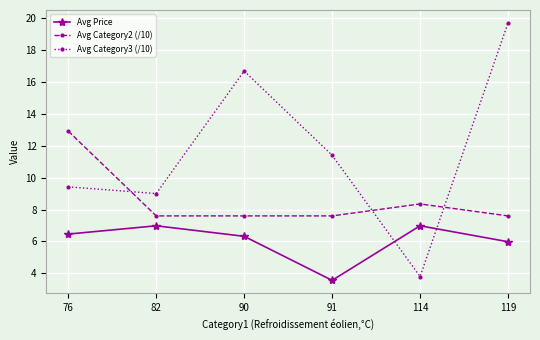

Where is the first local minimum for Avg Category3 (/10)?

82